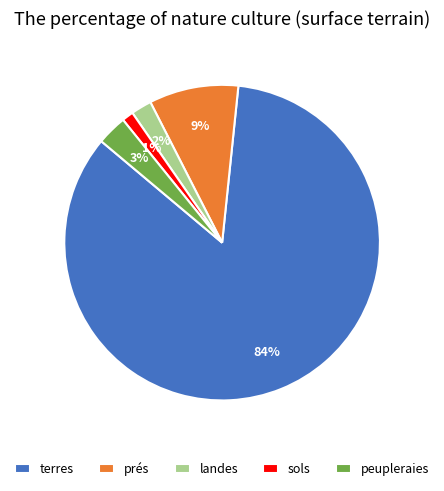

What is the majority slice?

terres